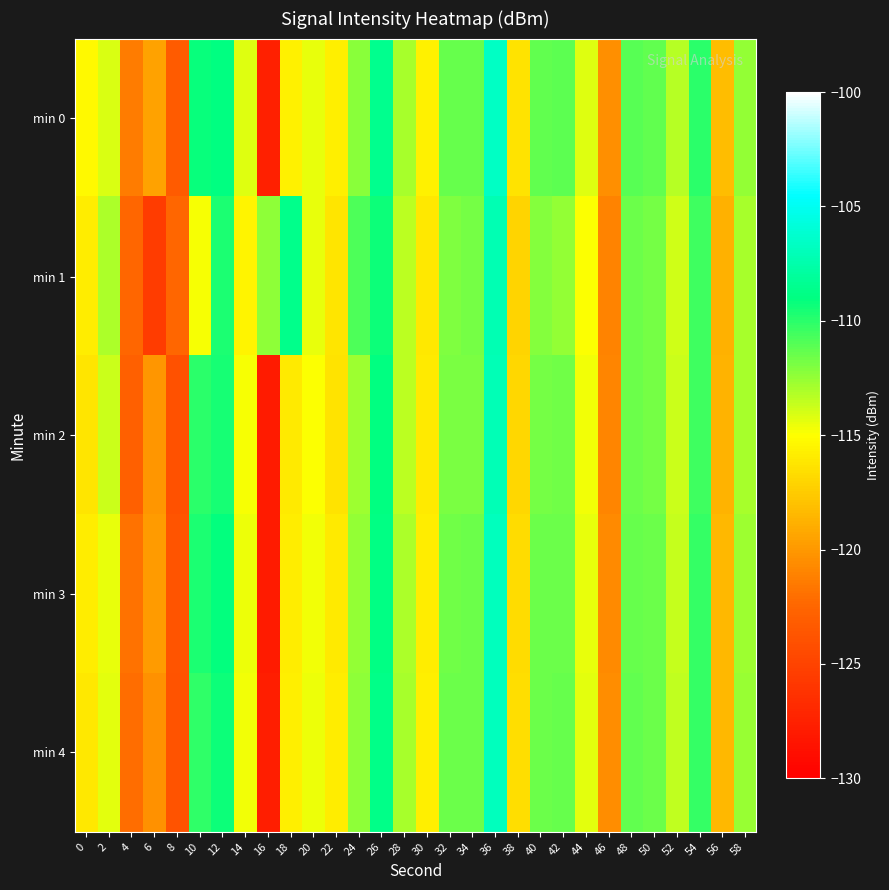

How many distinct data groups are displayed?

5